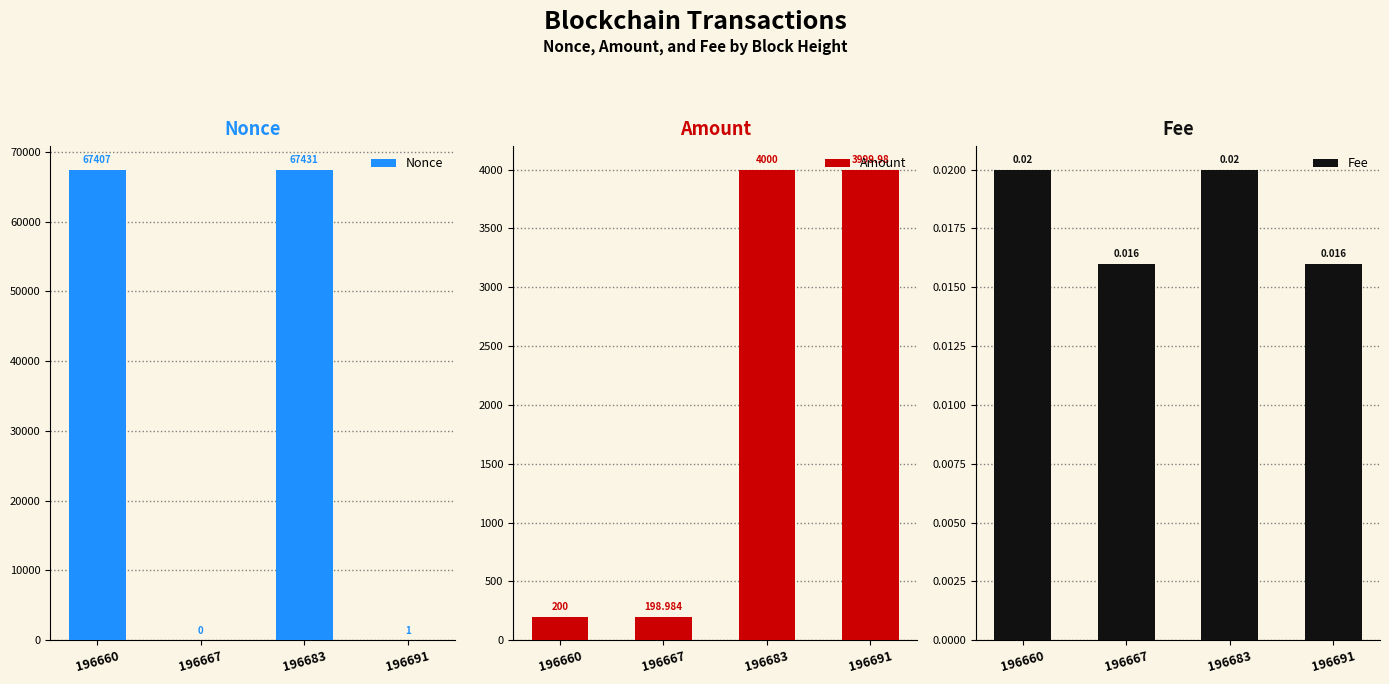

Which label corresponds to the largest value in the chart?

196683